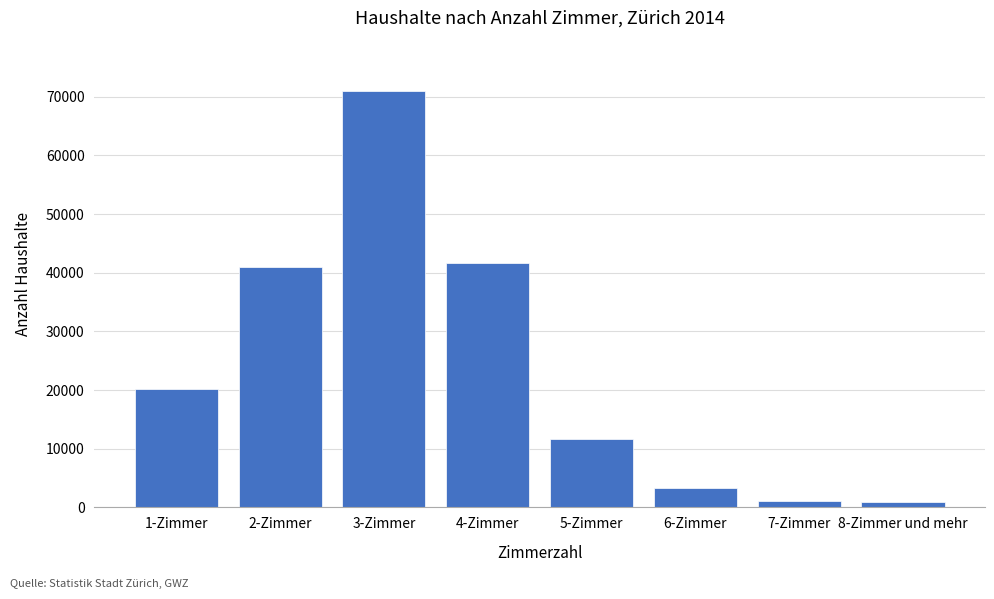

What is the greatest value displayed?

71051